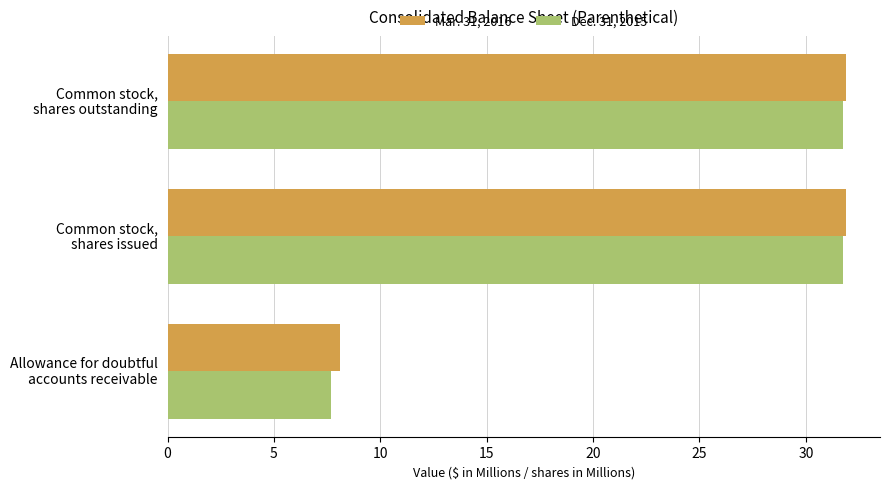

What is the minimum value shown in the chart?

7.7